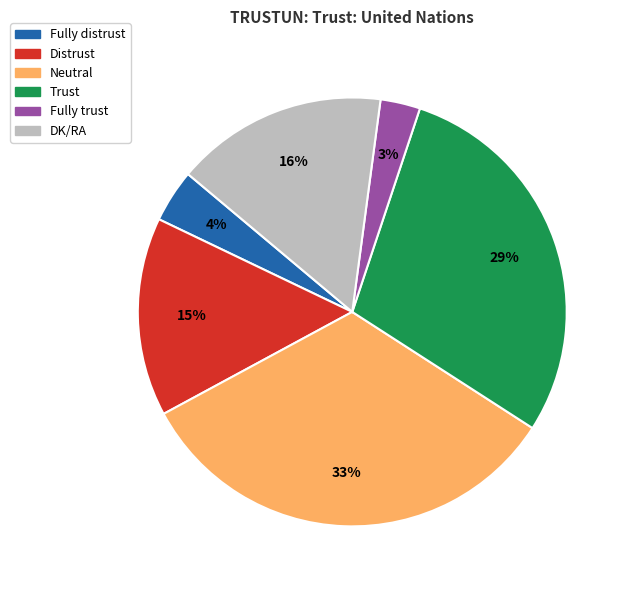

Approximately how many times larger is the value at Fully distrust compared to Distrust?

0.3